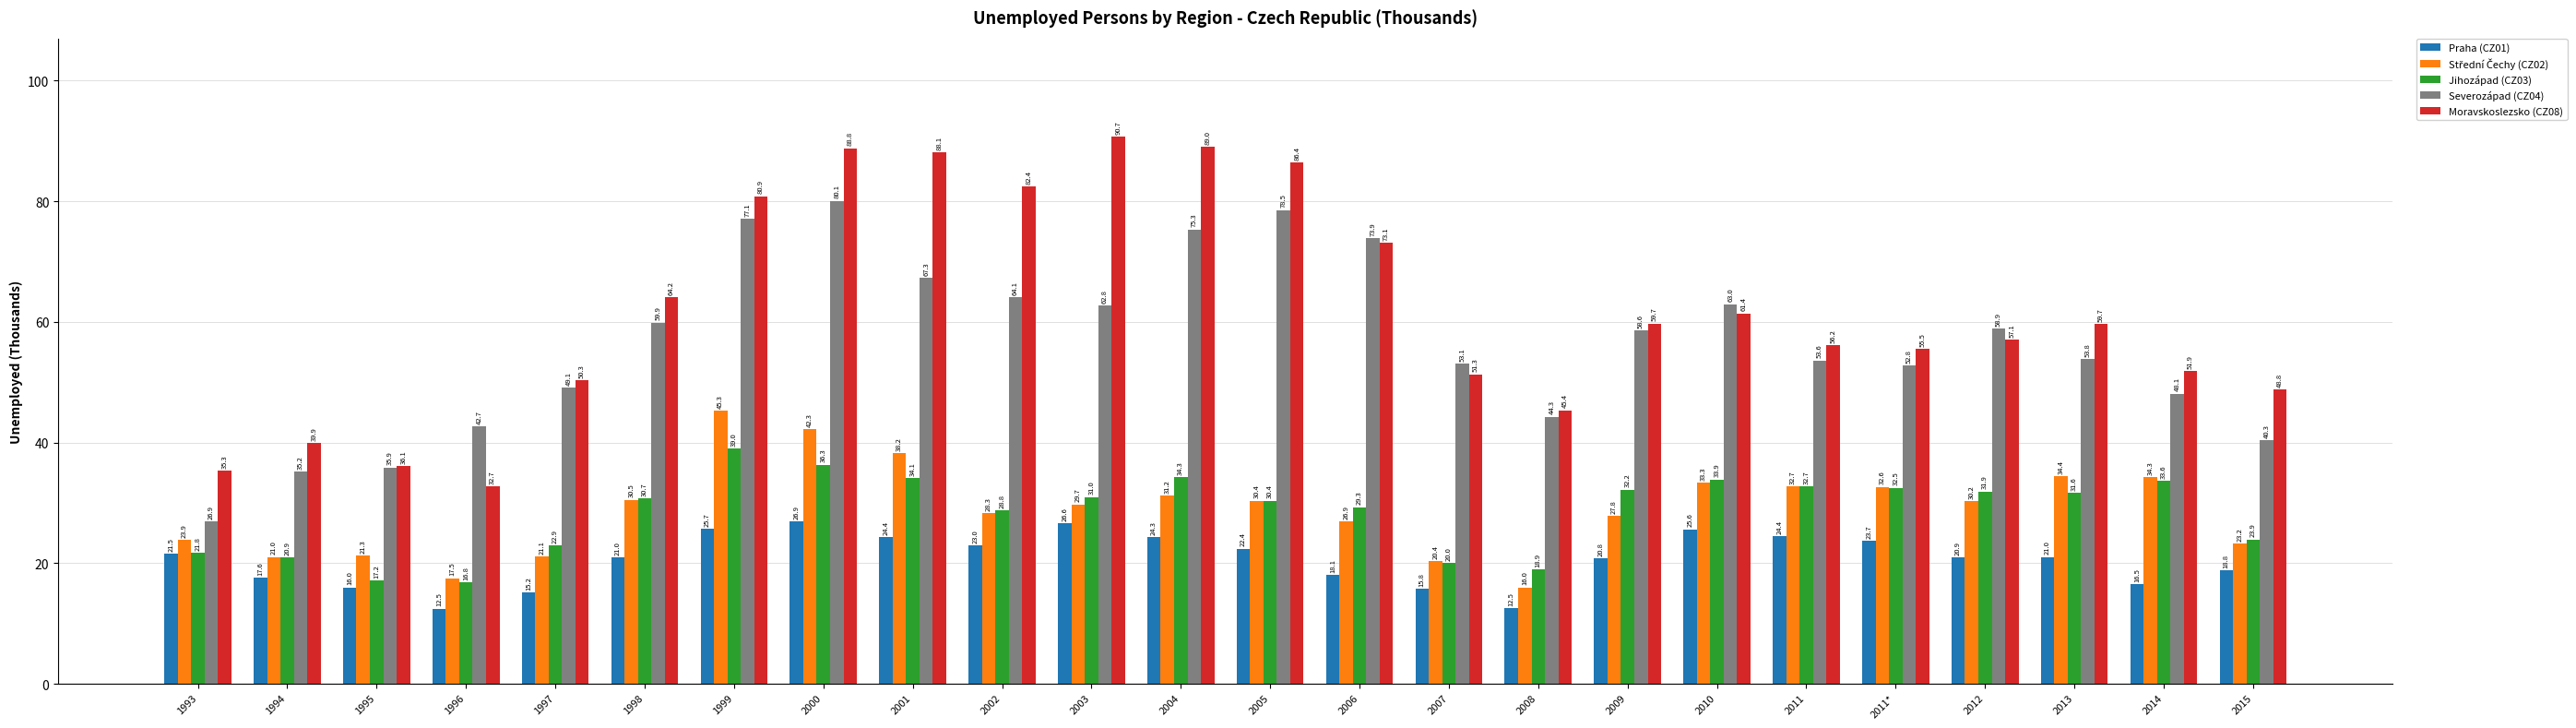

What is the sum of the Severozápad (CZ04) values at 1994 and 2001?

102.5